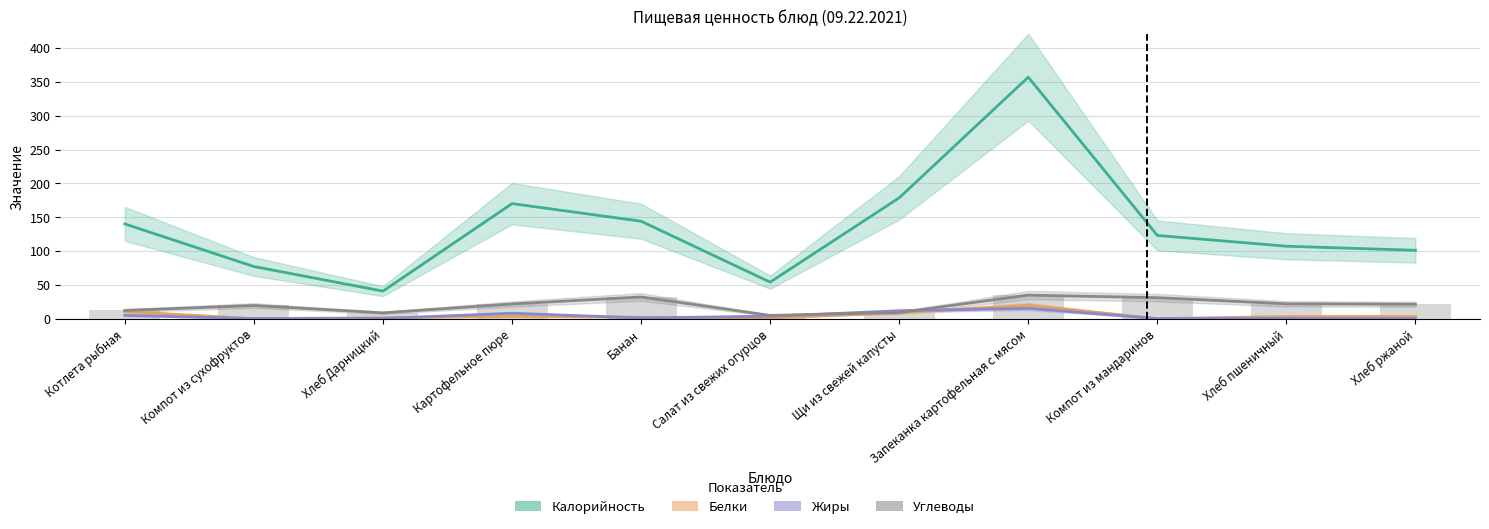

Where is Жиры nearest to the value 7?

Картофельное пюре